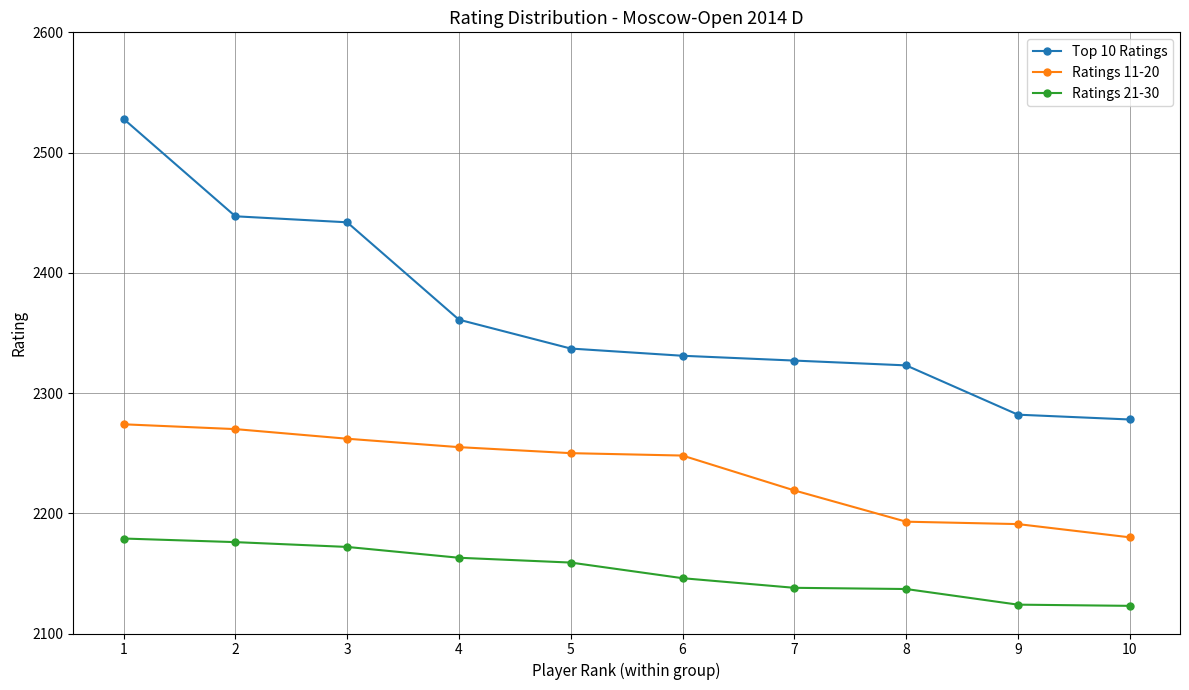

Is the value of Ratings 11-20 at 8 greater than the value of Top 10 Ratings at 9?

No